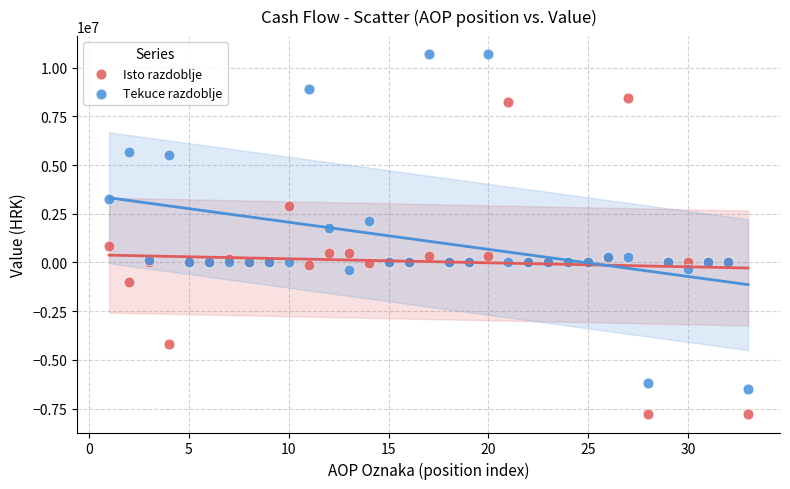

What is the X range (max minus min) for the scatter plot?

32